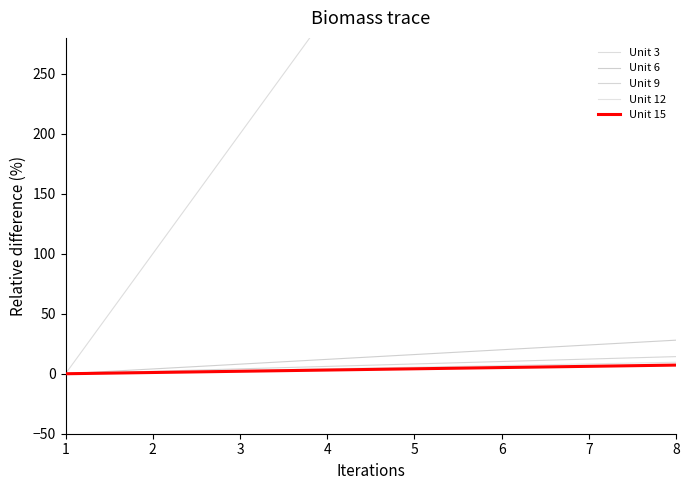

Which series has the widest spread of values?

Unit 3